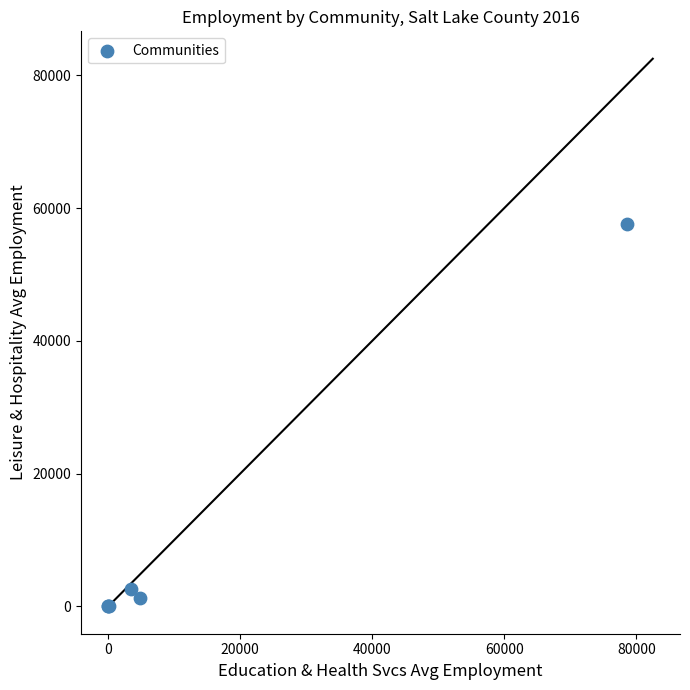

What Y value in the scatter plot is closest to 28765?

2656.8